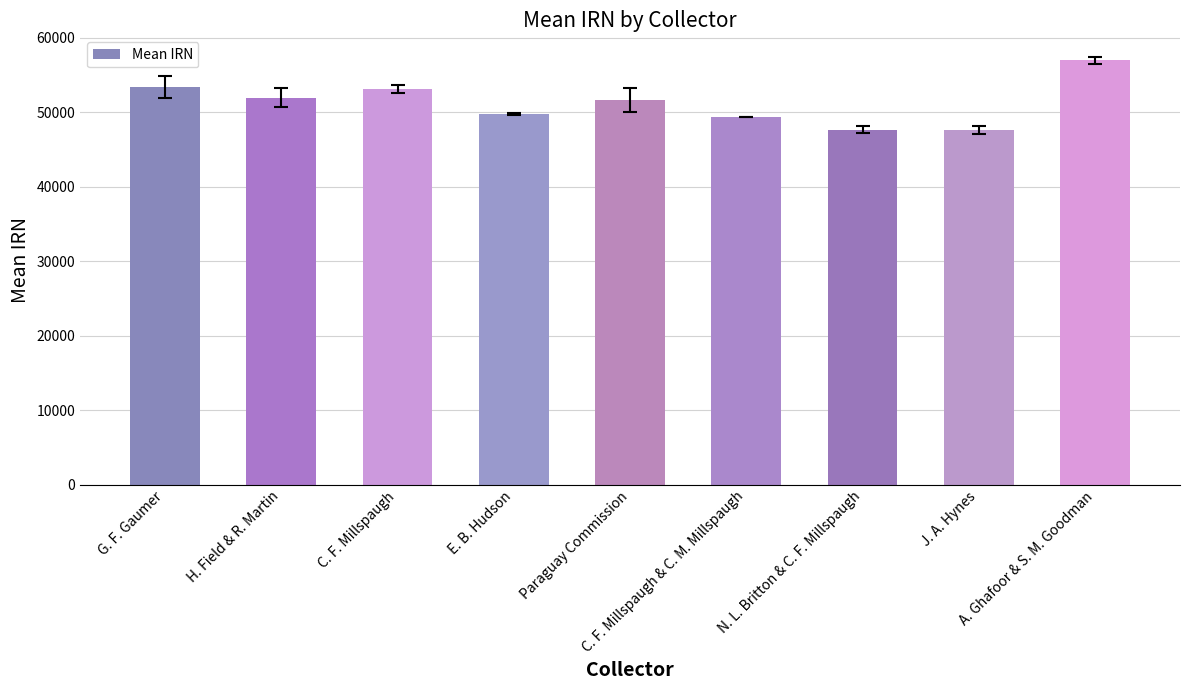

What is the label of the 8th bar from the left?

J. A. Hynes